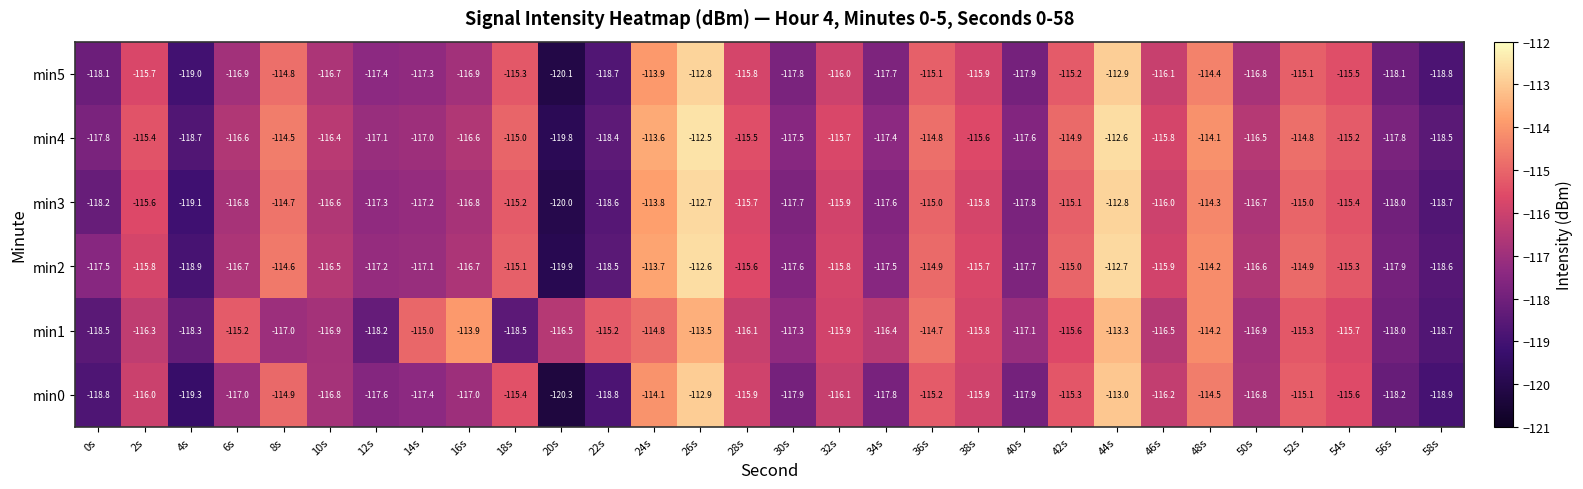

At which category does the chart reach its minimum across all series?

20s